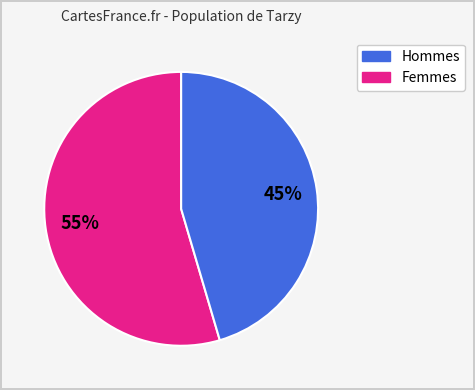

To the nearest percent, what is the average slice percentage?

50%